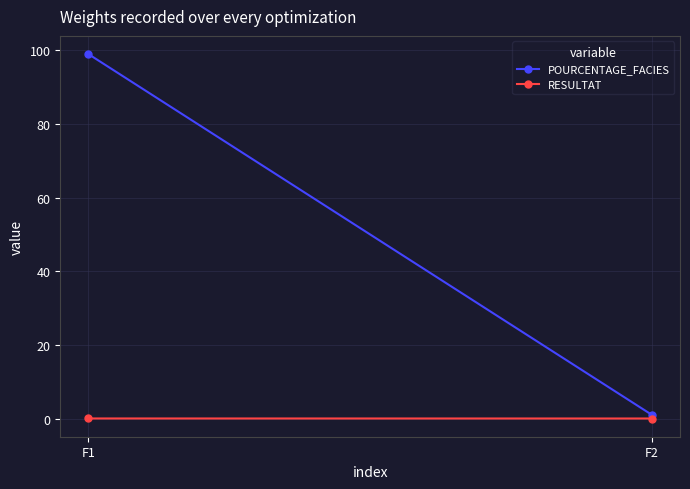

True or false: POURCENTAGE_FACIES has a value of 142.3 at F1.

False